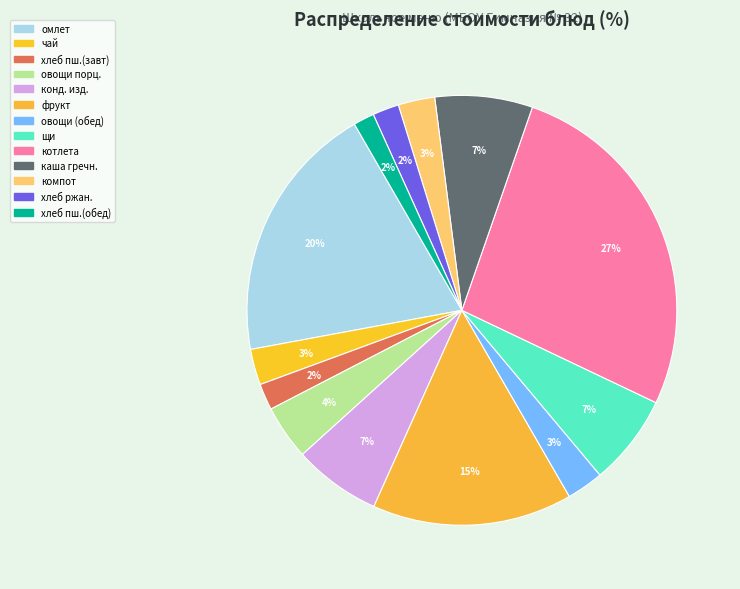

Is there a majority slice in this chart?

No